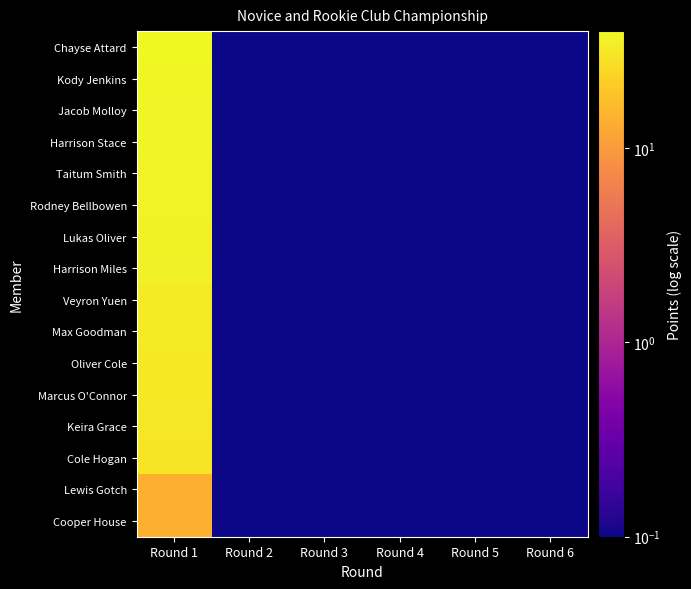

Reading left to right, list all the values displayed in this chart.

Chayse Attard: Round 1=40.1	Round 2=0.1	Round 3=0.1	Round 4=0.1	Round 5=0.1	Round 6=0.1
Kody Jenkins: Round 1=39.1	Round 2=0.1	Round 3=0.1	Round 4=0.1	Round 5=0.1	Round 6=0.1
Jacob Molloy: Round 1=38.1	Round 2=0.1	Round 3=0.1	Round 4=0.1	Round 5=0.1	Round 6=0.1
Harrison Stace: Round 1=38.1	Round 2=0.1	Round 3=0.1	Round 4=0.1	Round 5=0.1	Round 6=0.1
Taitum Smith: Round 1=37.1	Round 2=0.1	Round 3=0.1	Round 4=0.1	Round 5=0.1	Round 6=0.1
Rodney Bellbowen: Round 1=37.1	Round 2=0.1	Round 3=0.1	Round 4=0.1	Round 5=0.1	Round 6=0.1
Lukas Oliver: Round 1=36.1	Round 2=0.1	Round 3=0.1	Round 4=0.1	Round 5=0.1	Round 6=0.1
Harrison Miles: Round 1=35.1	Round 2=0.1	Round 3=0.1	Round 4=0.1	Round 5=0.1	Round 6=0.1
Veyron Yuen: Round 1=33.1	Round 2=0.1	Round 3=0.1	Round 4=0.1	Round 5=0.1	Round 6=0.1
Max Goodman: Round 1=33.1	Round 2=0.1	Round 3=0.1	Round 4=0.1	Round 5=0.1	Round 6=0.1
Oliver Cole: Round 1=32.1	Round 2=0.1	Round 3=0.1	Round 4=0.1	Round 5=0.1	Round 6=0.1
Marcus O'Connor: Round 1=32.1	Round 2=0.1	Round 3=0.1	Round 4=0.1	Round 5=0.1	Round 6=0.1
Keira Grace: Round 1=31.1	Round 2=0.1	Round 3=0.1	Round 4=0.1	Round 5=0.1	Round 6=0.1
Cole Hogan: Round 1=30.1	Round 2=0.1	Round 3=0.1	Round 4=0.1	Round 5=0.1	Round 6=0.1
Lewis Gotch: Round 1=14.1	Round 2=0.1	Round 3=0.1	Round 4=0.1	Round 5=0.1	Round 6=0.1
Cooper House: Round 1=14.1	Round 2=0.1	Round 3=0.1	Round 4=0.1	Round 5=0.1	Round 6=0.1